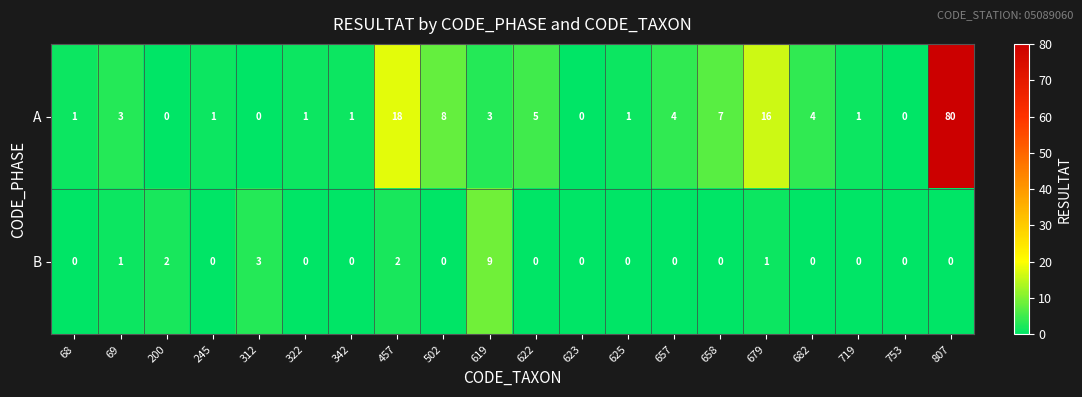

Which series has the widest spread of values?

A